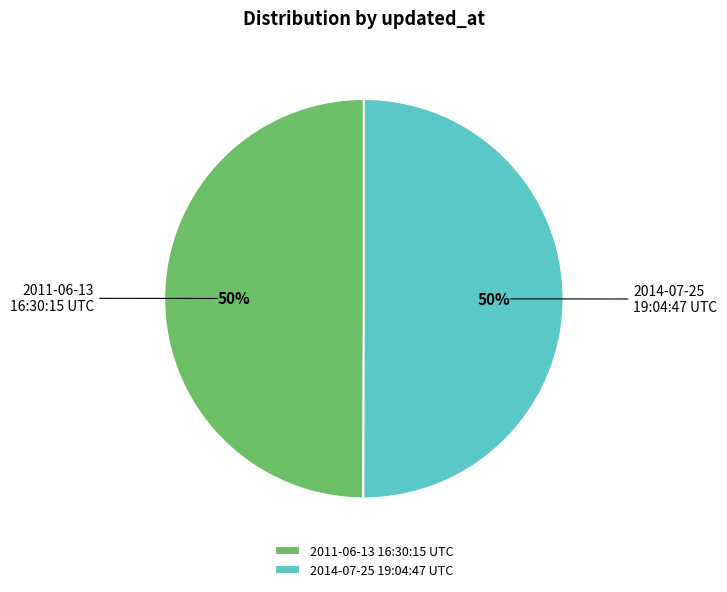

Combined, do 2014-07-25 19:04:47 UTC and 2011-06-13 16:30:15 UTC account for over 50%?

Yes